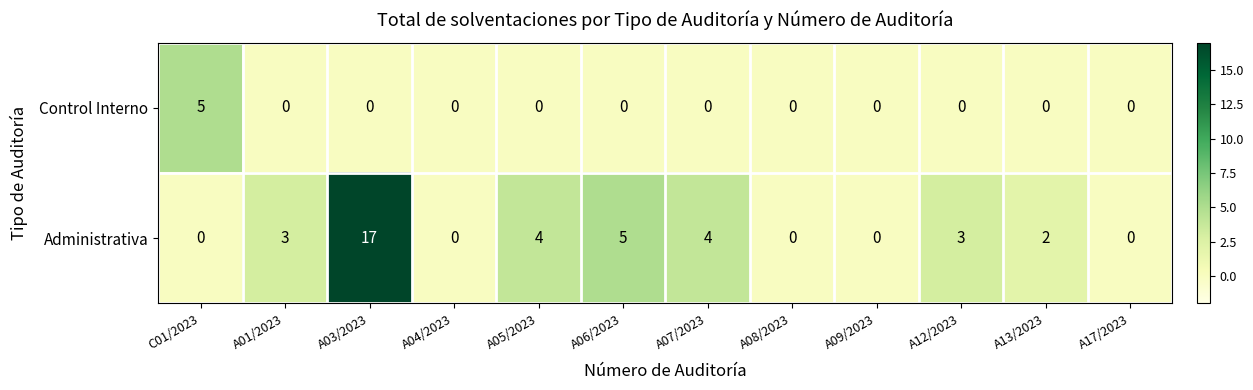

Reading left to right, what are all the values shown in this chart?

Control Interno: 5	0	0	0	0	0	0	0	0	0	0	0
Administrativa: 0	3	17	0	4	5	4	0	0	3	2	0